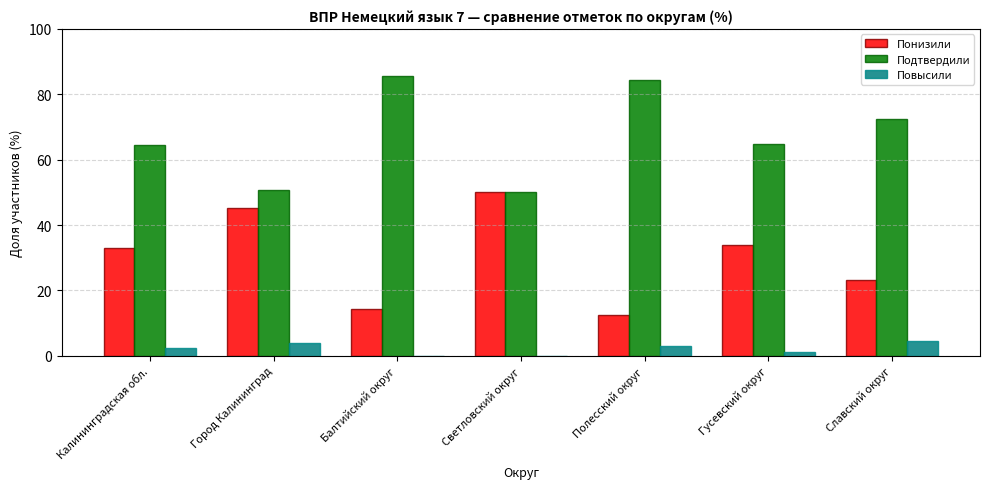

Reading left to right, extract all data points from this chart.

Понизили: Калининградская обл.=33.0	Город Калининград=45.3	Балтийский округ=14.3	Светловский округ=50.0	Полесский округ=12.5	Гусевский округ=33.8	Славский округ=23.1
Подтвердили: Калининградская обл.=64.5	Город Калининград=50.8	Балтийский округ=85.7	Светловский округ=50.0	Полесский округ=84.4	Гусевский округ=64.9	Славский округ=72.3
Повысили: Калининградская обл.=2.5	Город Калининград=3.9	Балтийский округ=0.0	Светловский округ=0.0	Полесский округ=3.1	Гусевский округ=1.3	Славский округ=4.6